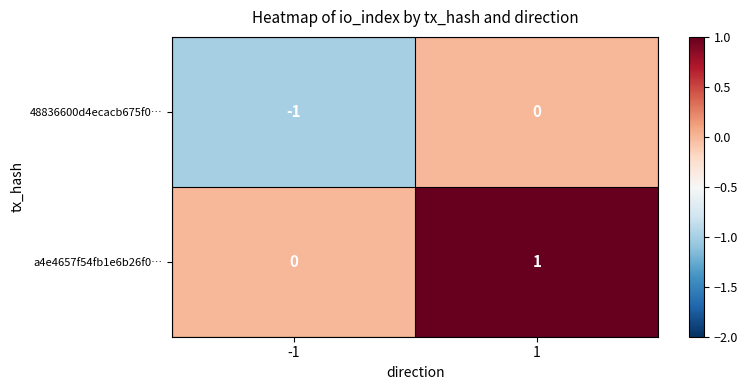

Rank the series at -1 from lowest to highest value.

48836600d4ecacb675f0…, a4e4657f54fb1e6b26f0…